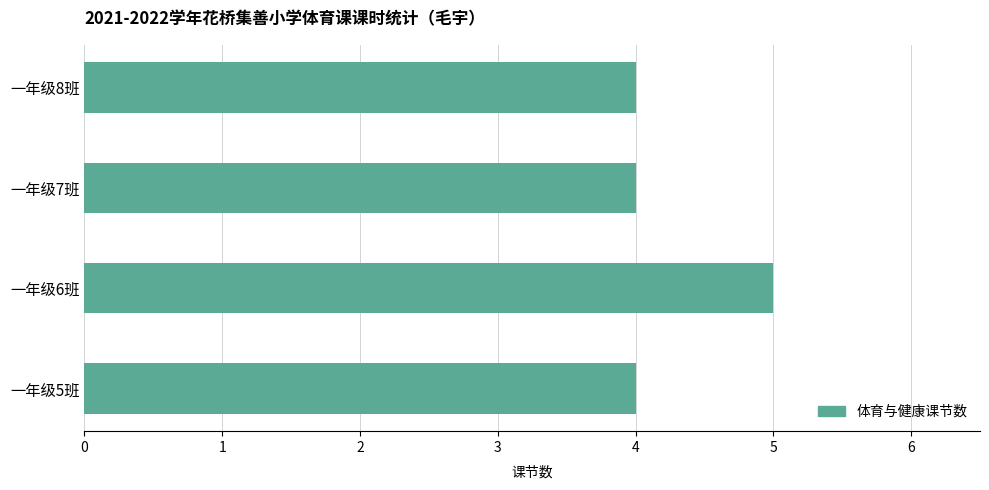

The chart shows a value of 4 at 一年级7班. True or false?

True